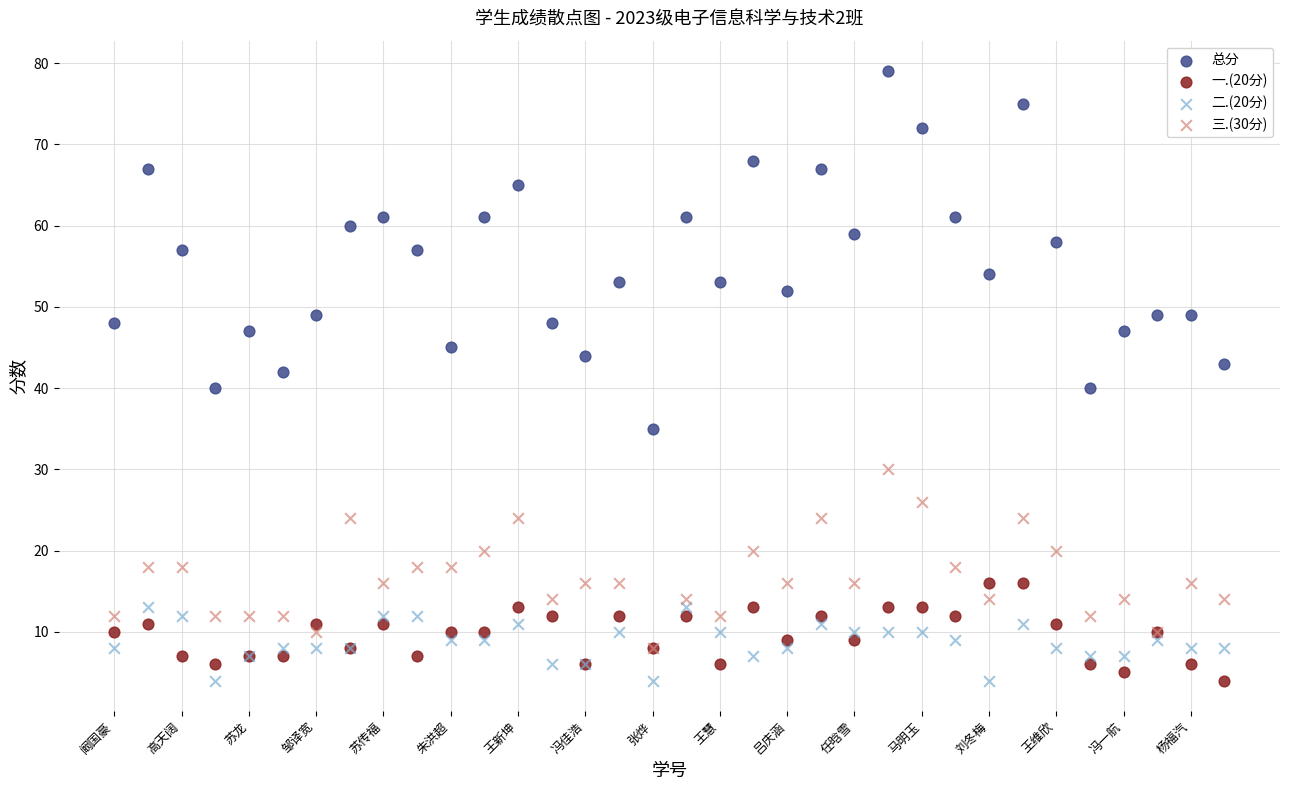

What are all the series names shown in the legend?

总分, 一.(20分), 二.(20分), 三.(30分)